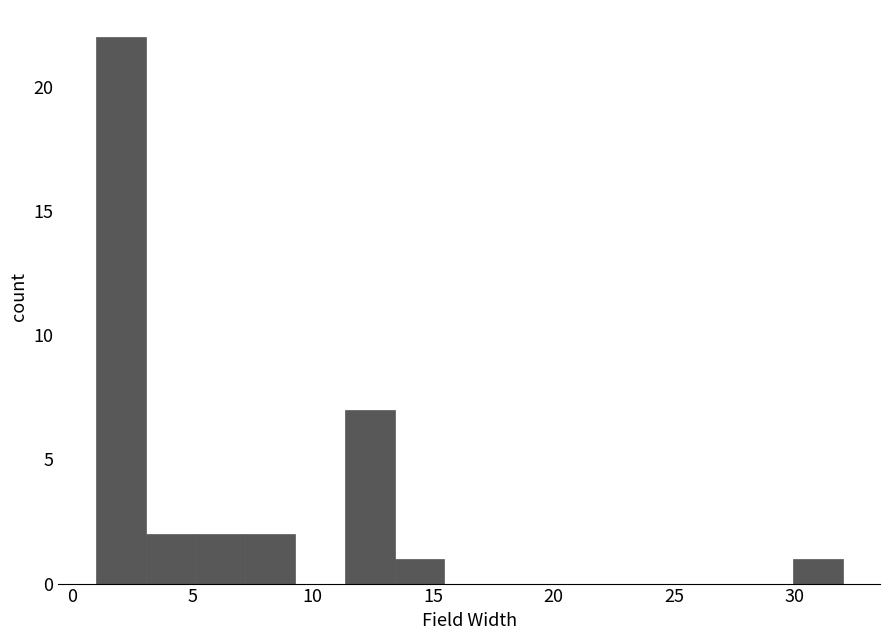

How tall is the bar that spans 1.0 to 3.0 on the x-axis? Neither the bar edges nor the heights are printed on the chart, so give them approximately, as read against the axes.

22